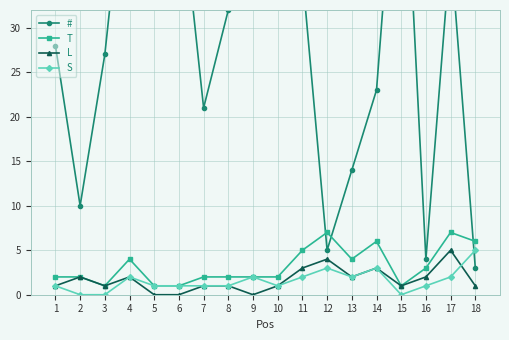

How many intersections are there between S and #?

1